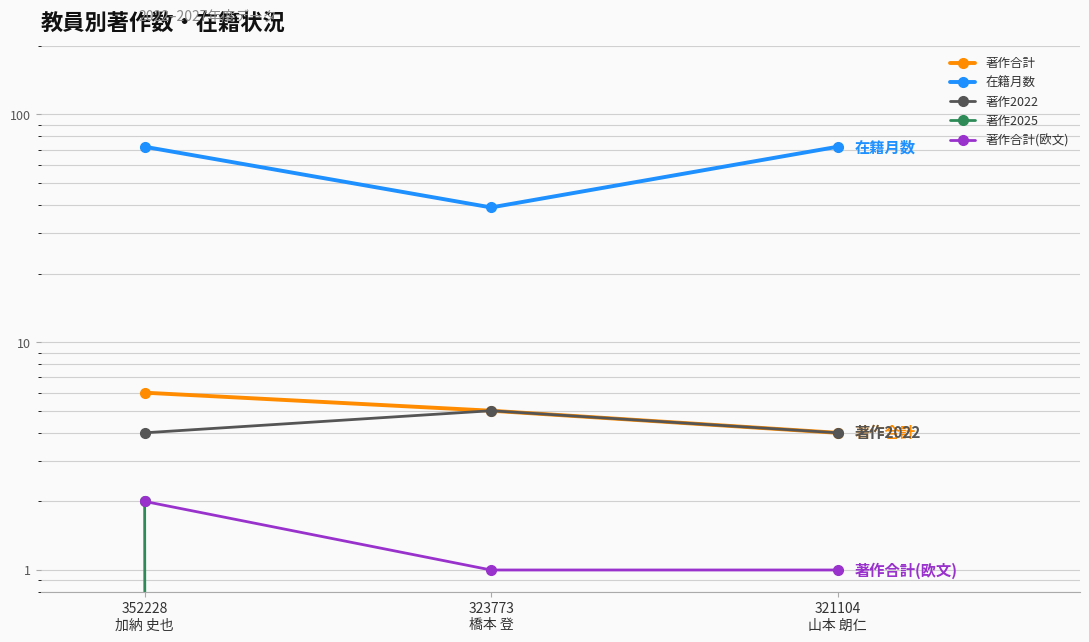

What is the approximate value of 在籍月数 at 323773
橋本 登?

39